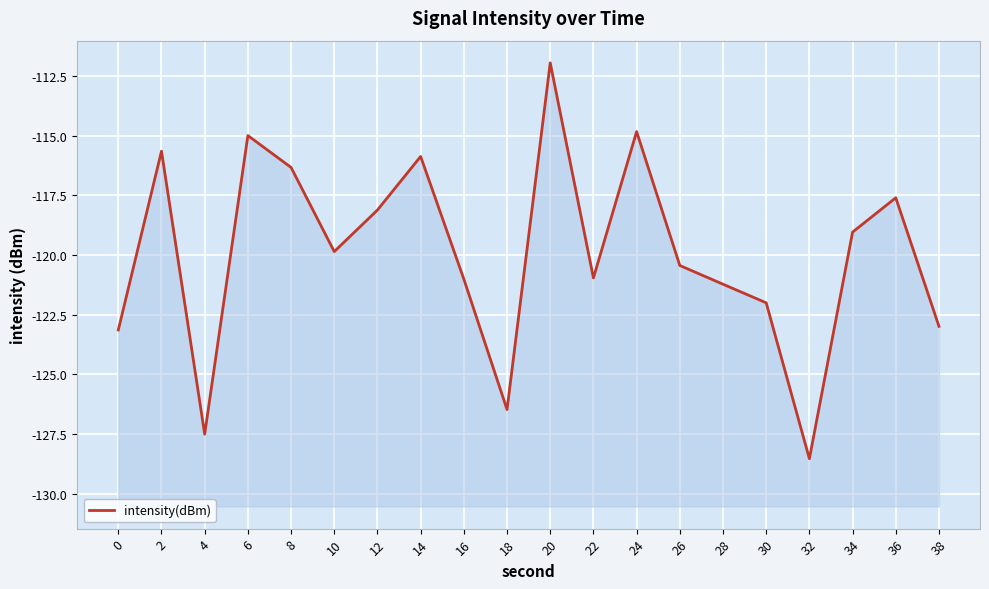

At which label is the value closest to -120?

10